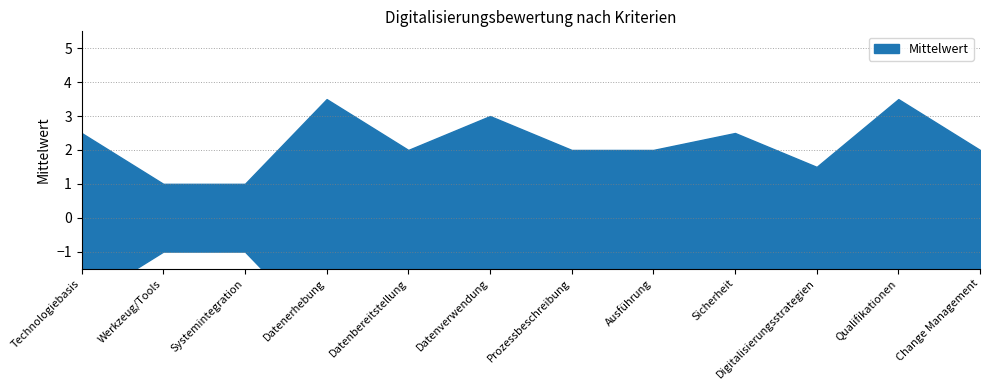

How many values are between 2 and 3?

7